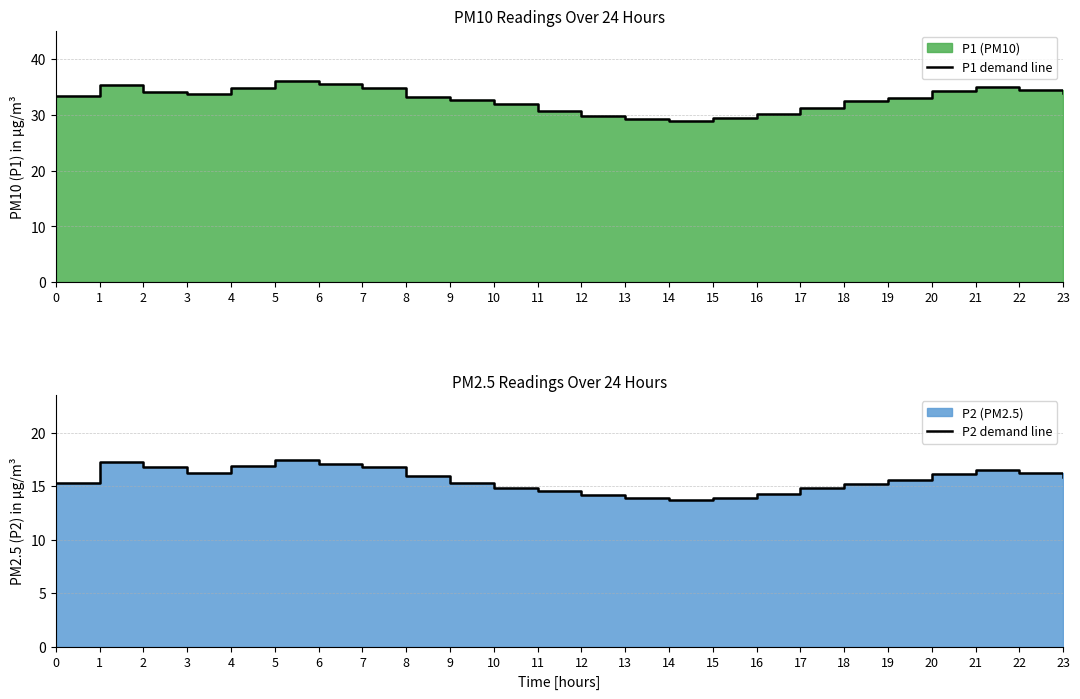

True or false: P2 demand line has more than 2 points higher than both neighbors.

True